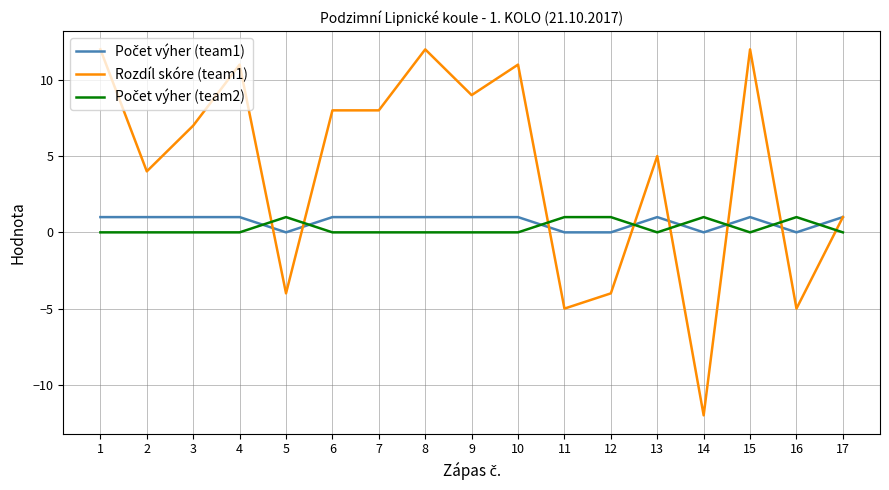

What is the total value across all series at 2?

5